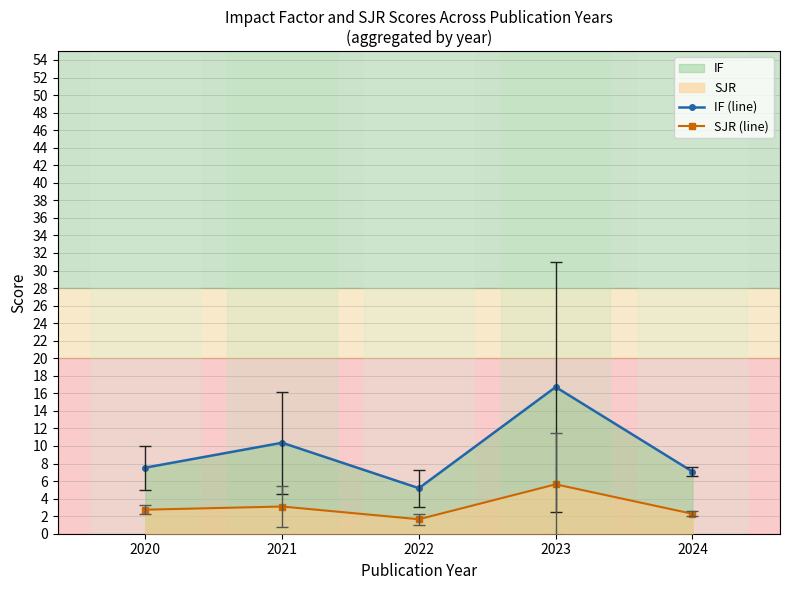

Reading right to left, list all the values displayed in this chart.

IF (line): 7.1	16.7	5.2	10.4	7.5
SJR (line): 2.3	5.6	1.6	3.1	2.7